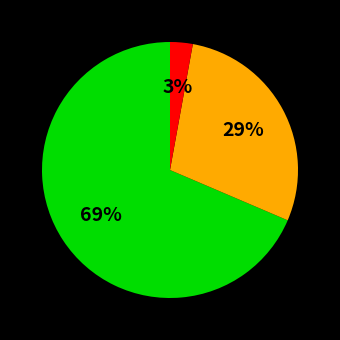

How many slices are in this pie chart?

3